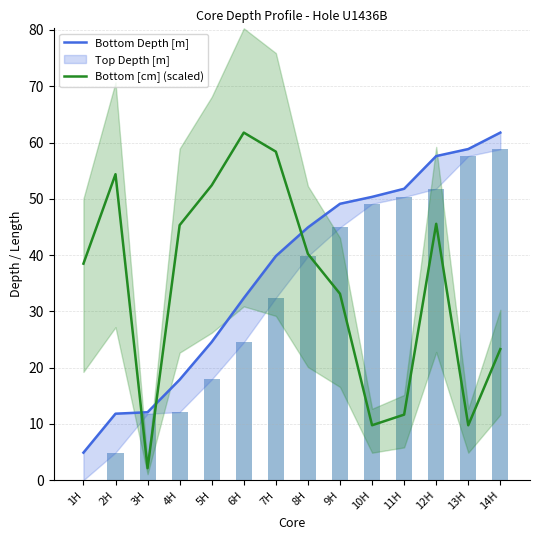

Reading left to right, extract all data points from this chart.

Bottom Depth [m]: 1H=4.9	2H=11.8	3H=12.1	4H=17.9	5H=24.6	6H=32.4	7H=39.8	8H=44.9	9H=49.1	10H=50.3	11H=51.8	12H=57.6	13H=58.8	14H=61.8
Bottom [cm] (scaled): 1H=38.5	2H=54.4	3H=2.1	4H=45.3	5H=52.4	6H=61.8	7H=58.4	8H=40.2	9H=33.1	10H=9.8	11H=11.6	12H=45.6	13H=9.8	14H=23.3